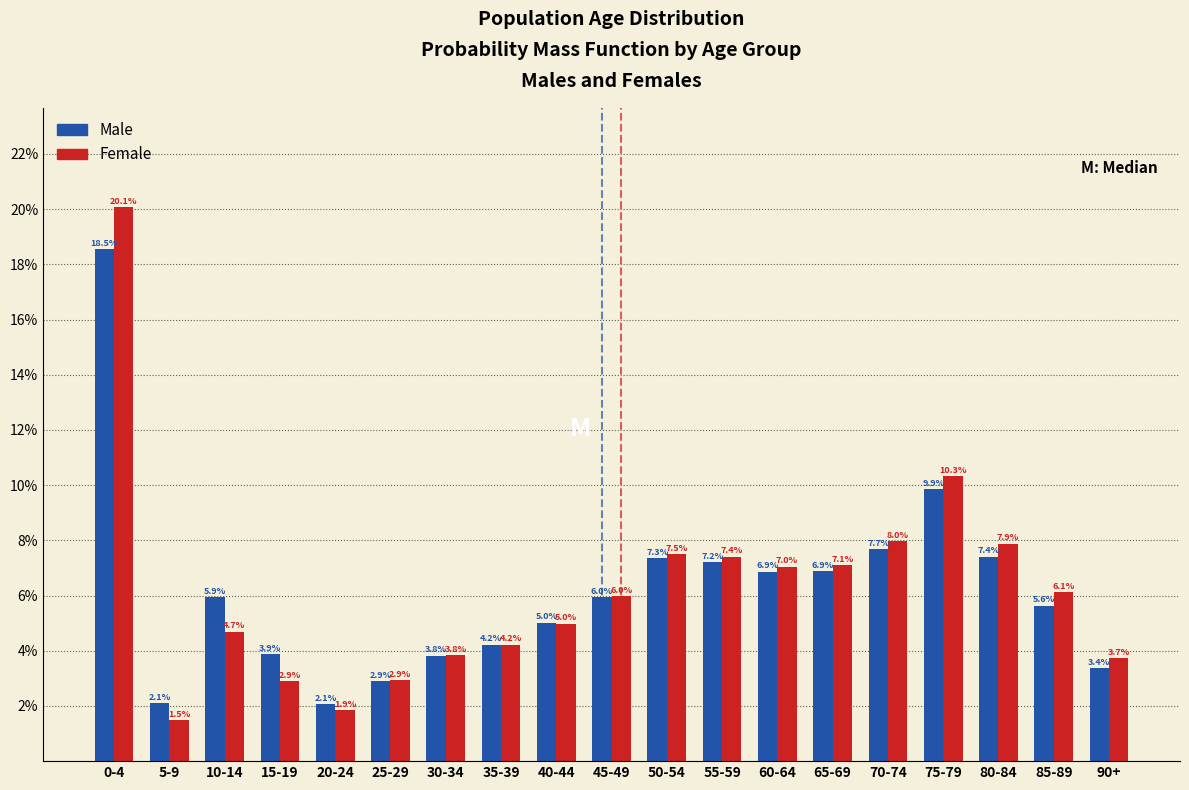

Reading left to right, transcribe all the data shown in this chart.

Male: 0-4=18.5	5-9=2.1	10-14=5.9	15-19=3.9	20-24=2.1	25-29=2.9	30-34=3.8	35-39=4.2	40-44=5.0	45-49=6.0	50-54=7.3	55-59=7.2	60-64=6.9	65-69=6.9	70-74=7.7	75-79=9.9	80-84=7.4	85-89=5.6	90+=3.4
Female: 0-4=20.1	5-9=1.5	10-14=4.7	15-19=2.9	20-24=1.9	25-29=2.9	30-34=3.8	35-39=4.2	40-44=5.0	45-49=6.0	50-54=7.5	55-59=7.4	60-64=7.0	65-69=7.1	70-74=8.0	75-79=10.3	80-84=7.9	85-89=6.1	90+=3.7